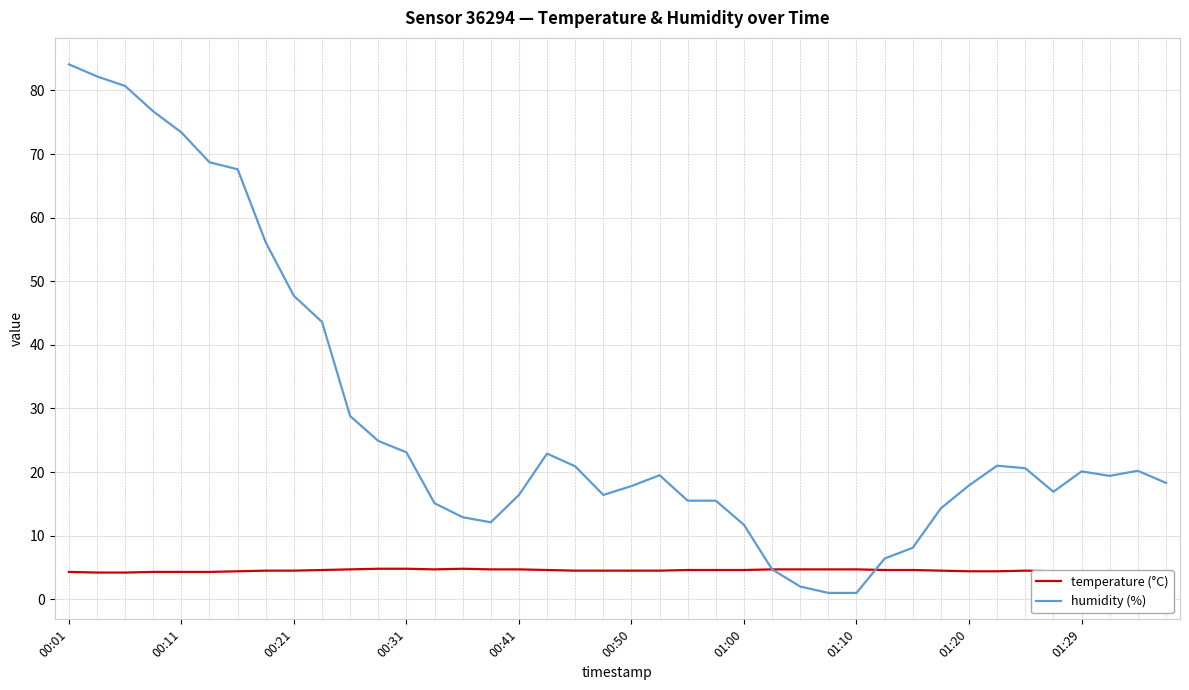

What is the difference between the maximum and minimum values in the humidity (%) series?

83.1